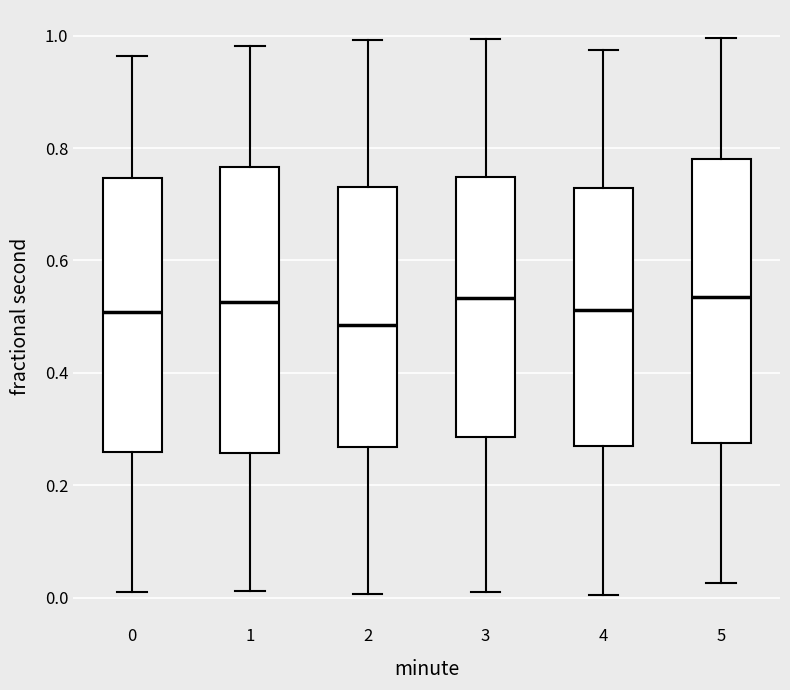

Where does the median line of the box at x = 0 sit on the y-axis? The values are not printed on the chart, so give them approximately, as read against the axis.

0.50